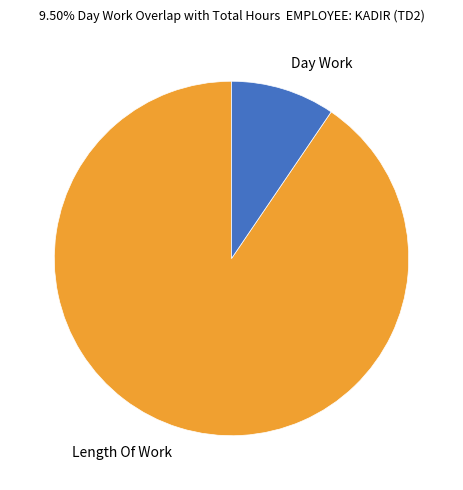

Is it true that Length Of Work is 90% of the pie?

True